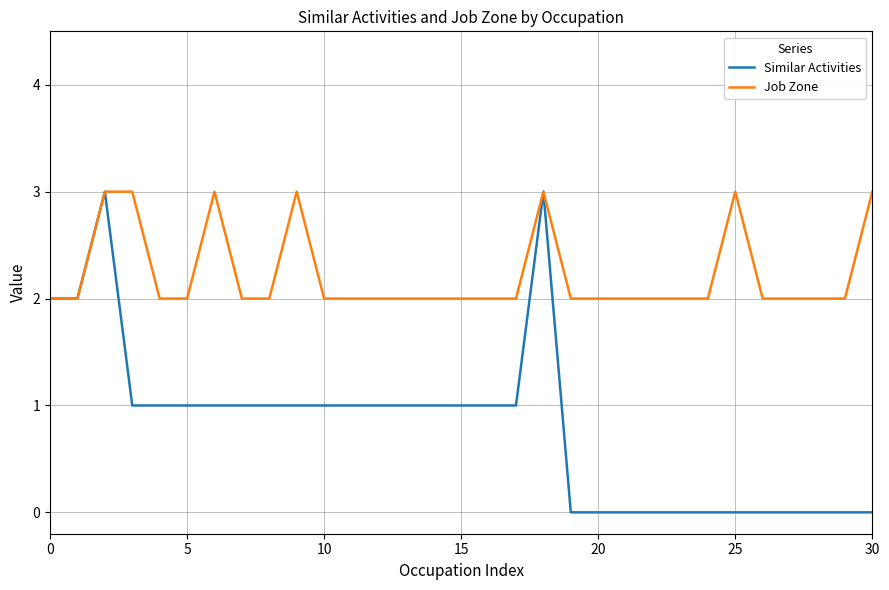

Which series has the widest spread of values?

Similar Activities